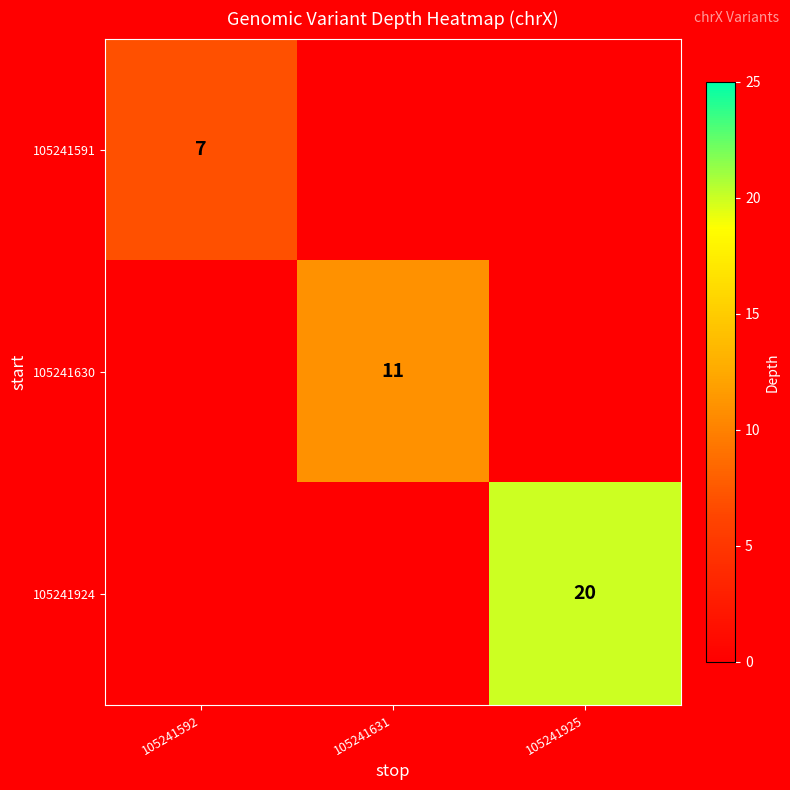

True or false: 105241924 has a value of 6 at 105241925.

False